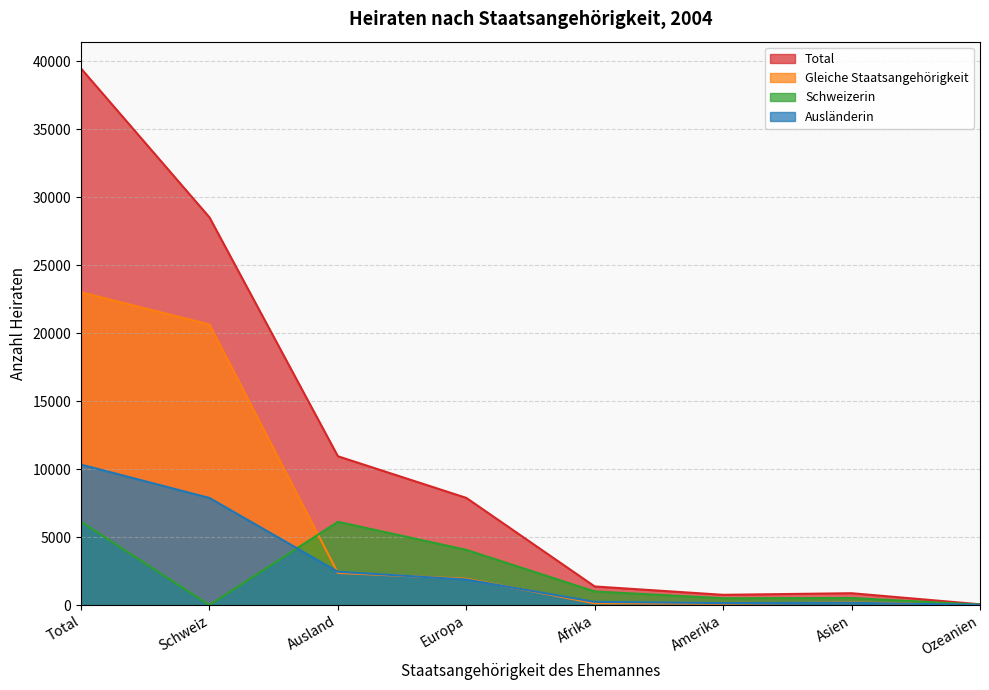

What are all the series names shown in the legend?

Total, Gleiche Staatsangehörigkeit, Schweizerin, Ausländerin